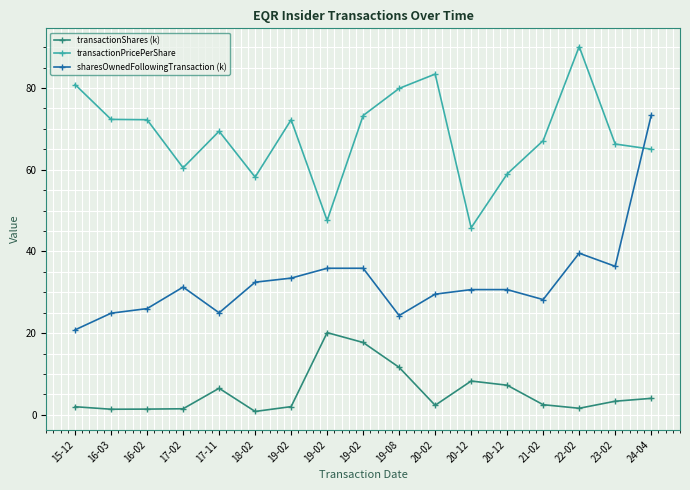

Is this an area chart (filled region under the line)?

No